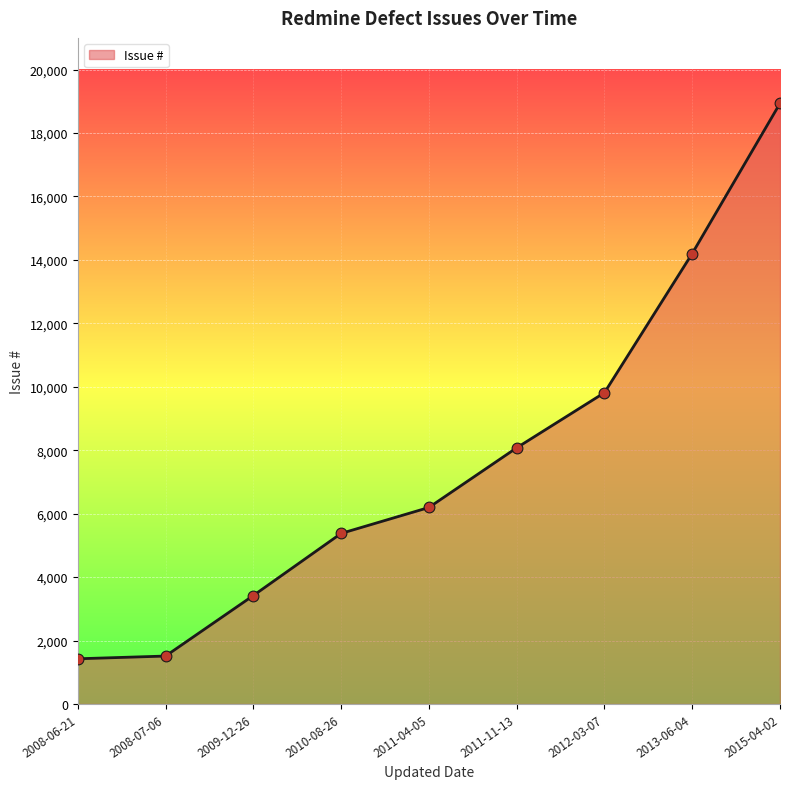

What is the change in value from 2009-12-26 to 2015-04-02?

+15516